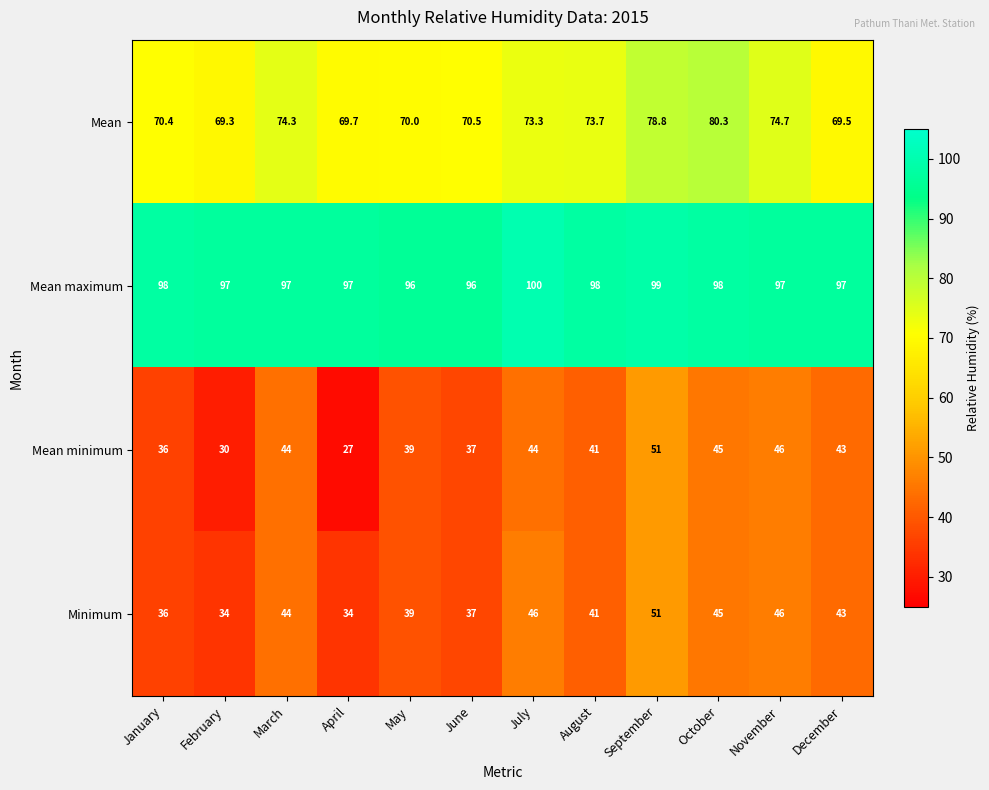

How many distinct data groups are displayed?

4